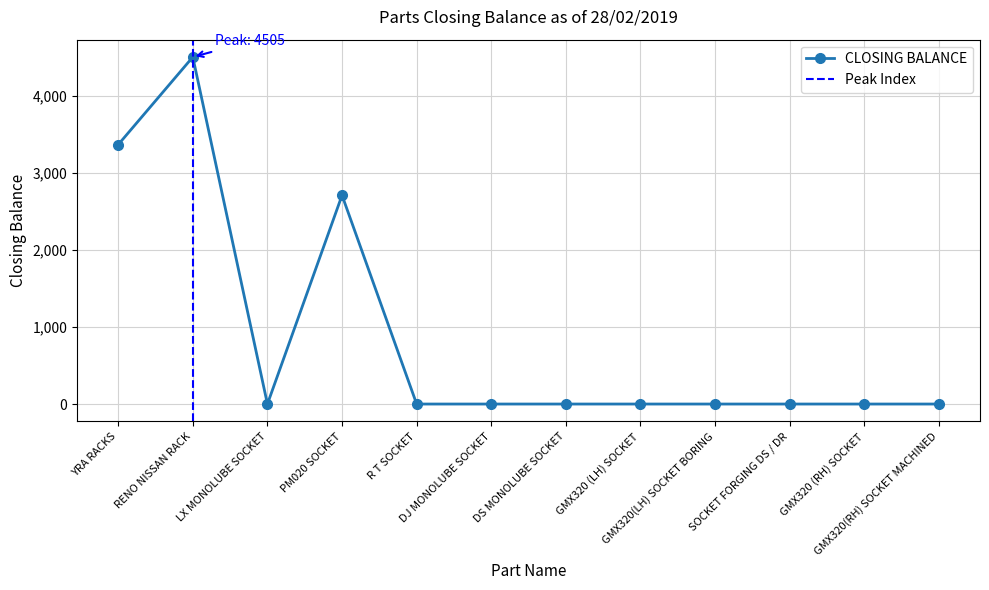

What is the greatest value displayed?

4505